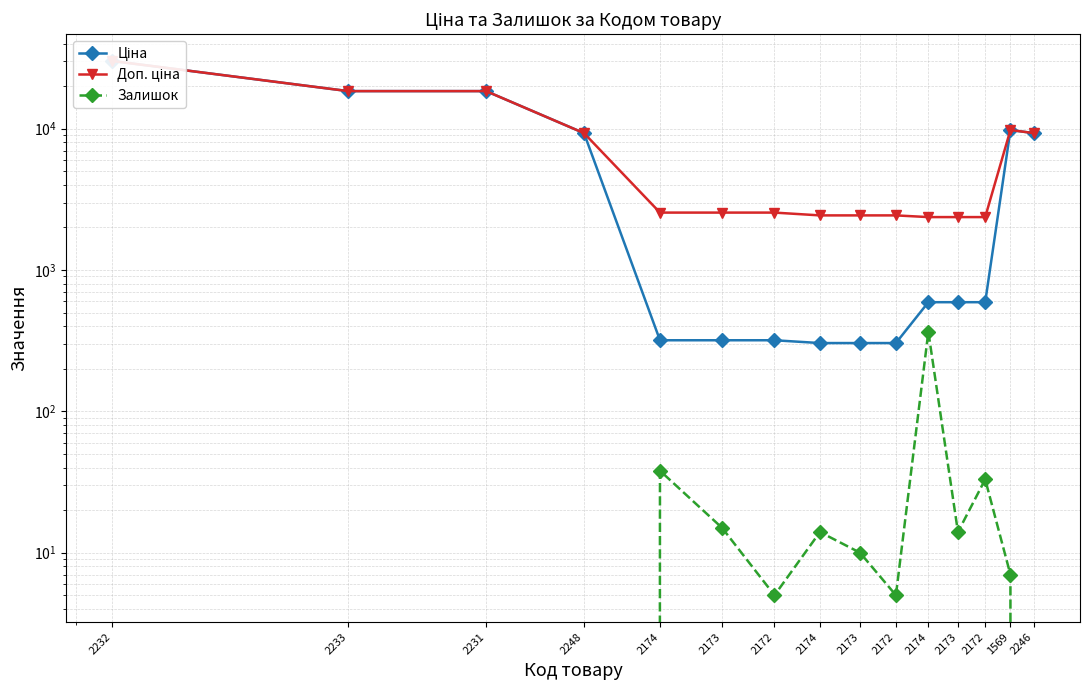

Which series changed the most between 2231 and 2173?

Ціна